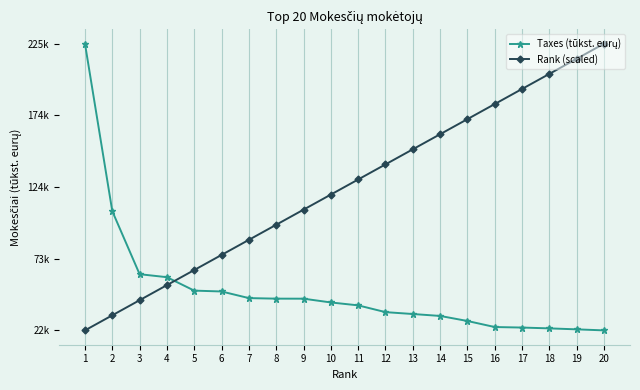

At which label is Rank (scaled) closest to 124248?

10